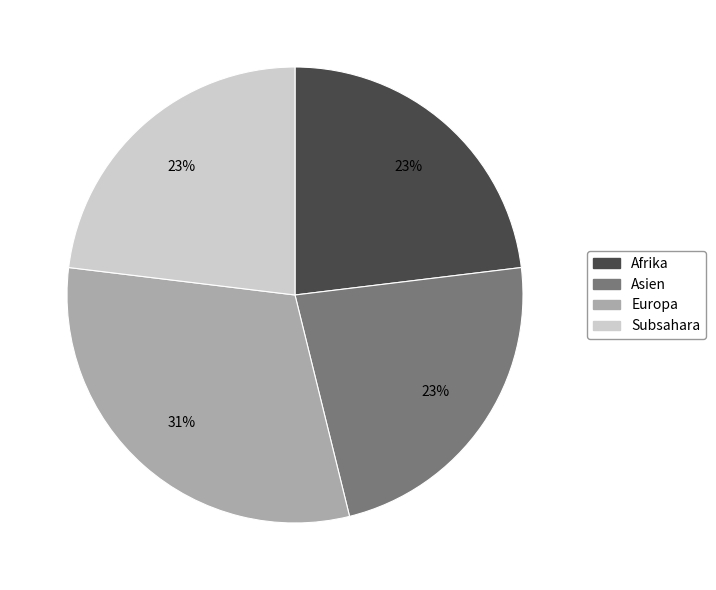

Is there a majority slice in this chart?

No